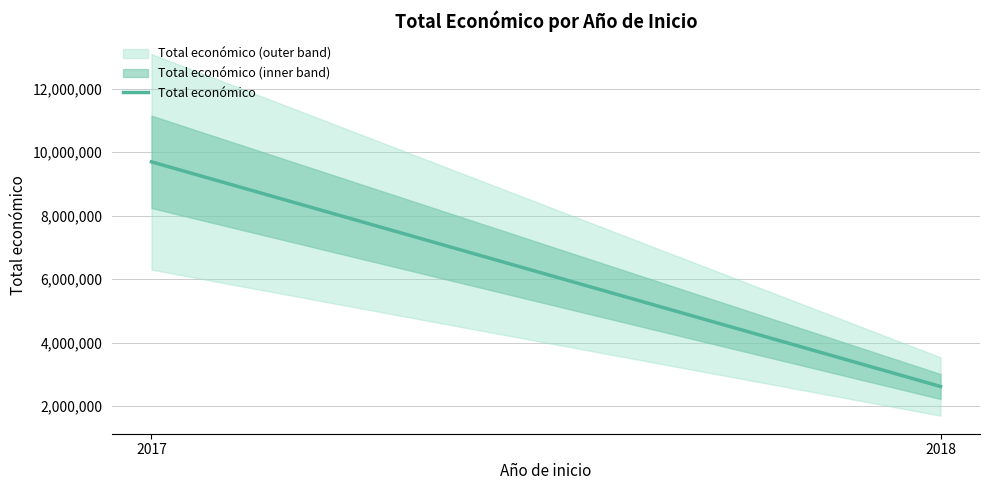

Reading left to right, transcribe all the data shown in this chart.

2017=9695285	2018=2621579